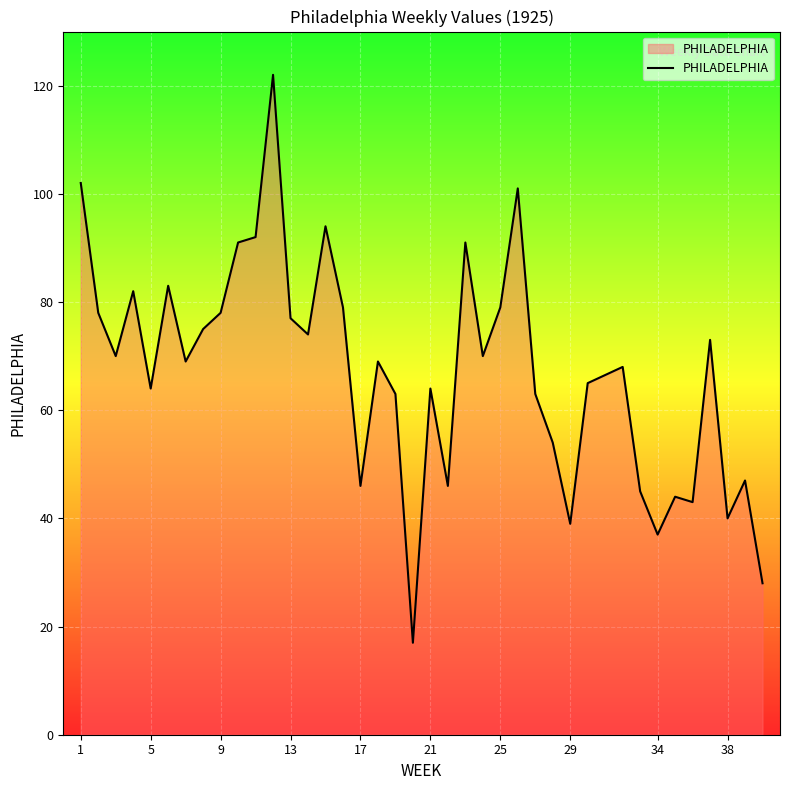

What is the difference between the maximum and minimum values?

105